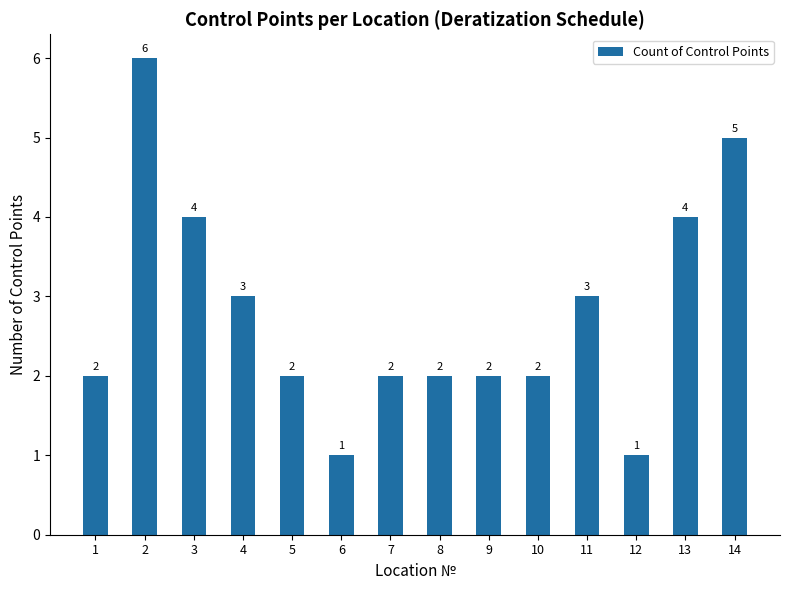

Read the value at 11.

3